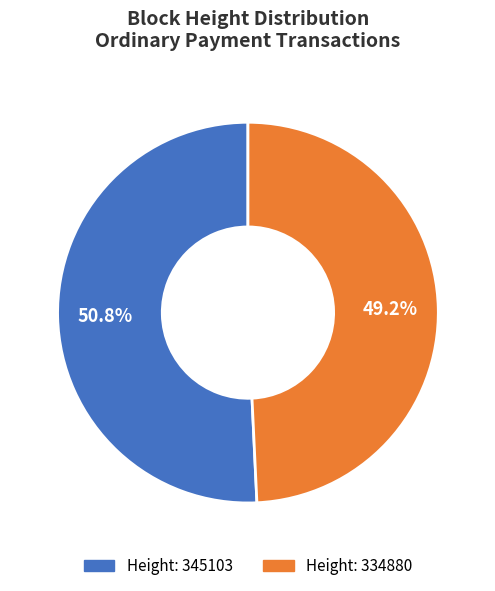

Is there any slice that represents more than half of the pie?

Yes